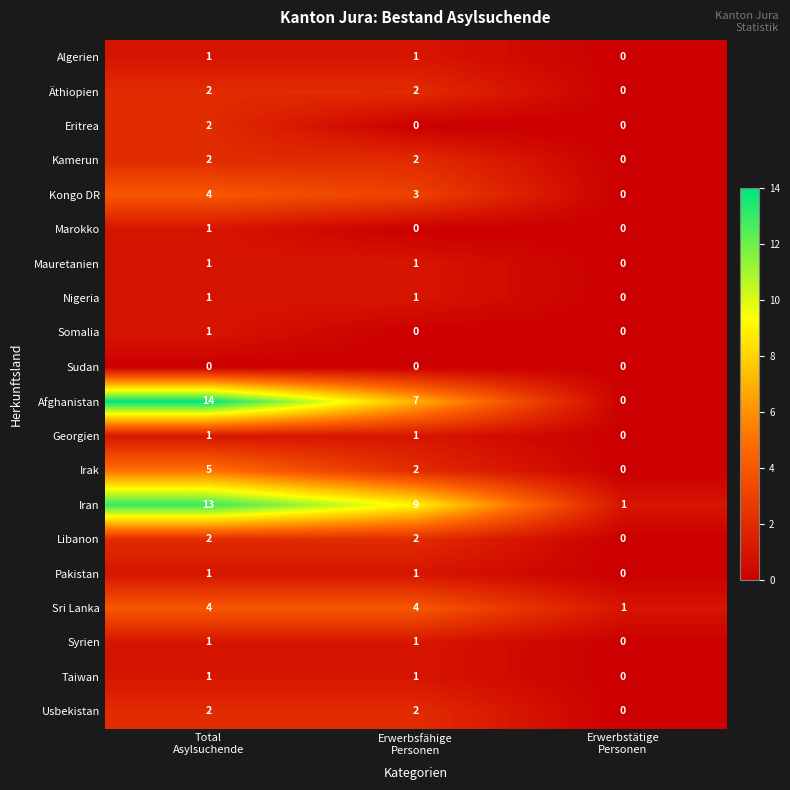

What is the maximum value shown in the chart?

14